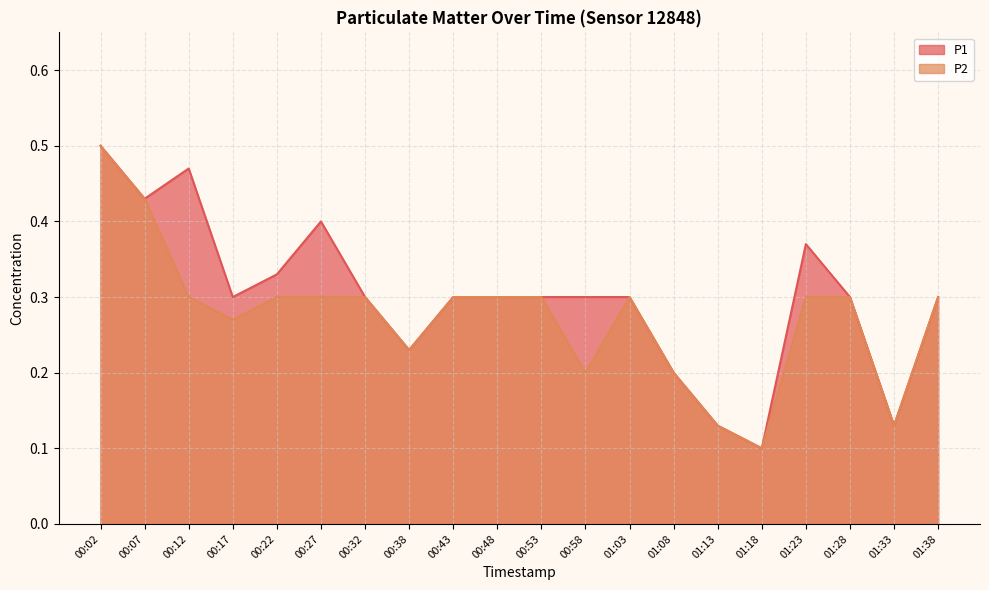

True or false: P1 has more than 2 points higher than both neighbors.

True